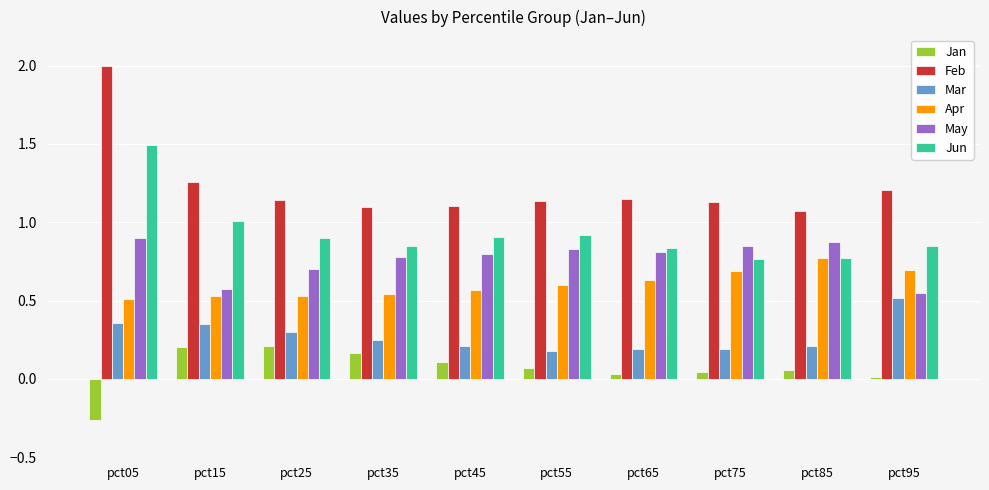

What is the sum of all Mar values?

2.8